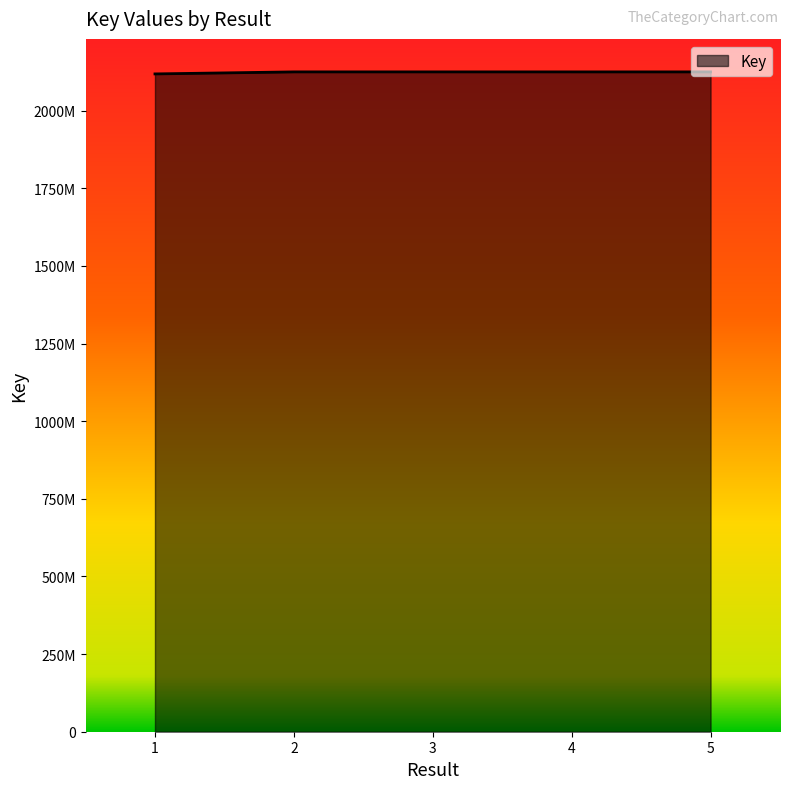

Does the chart display data point markers on the line(s)?

No